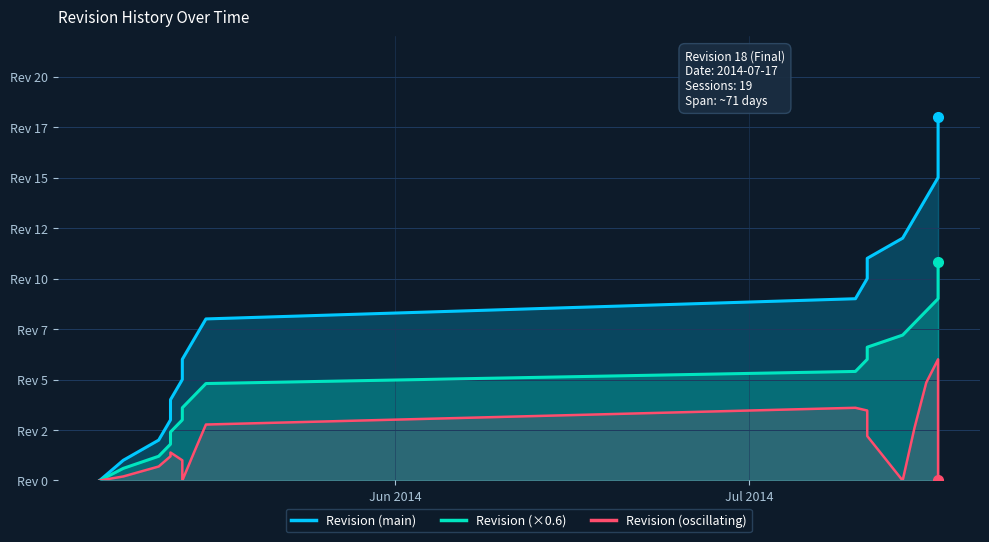

What is the highest value of the Revision (oscillating) series?

6.0